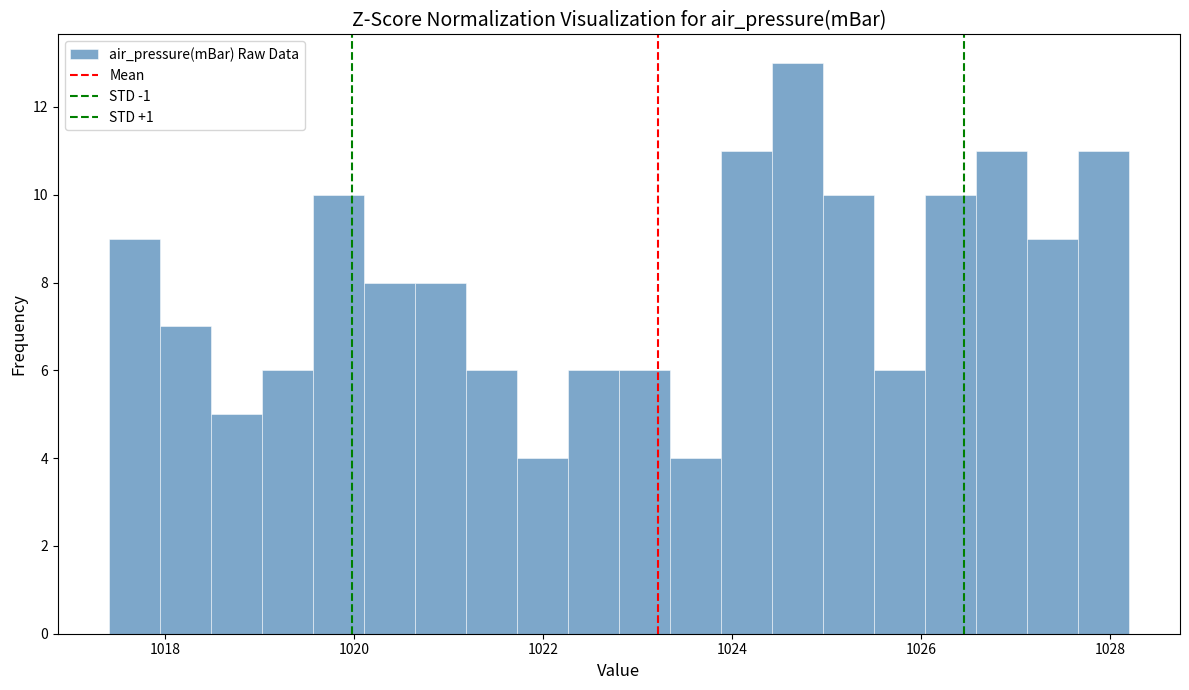

Around what value on the x-axis is the tallest bar? Give the approximate position of its centre, as read against the axis.

1024.6